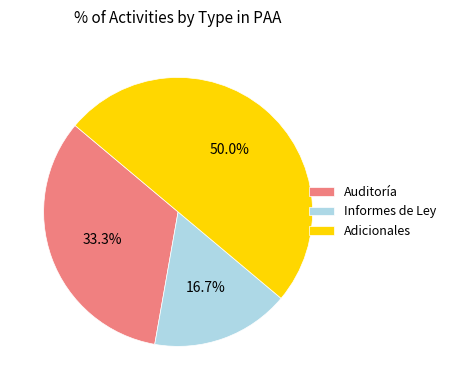

Is the sum of Adicionales and Informes de Ley greater than half?

Yes